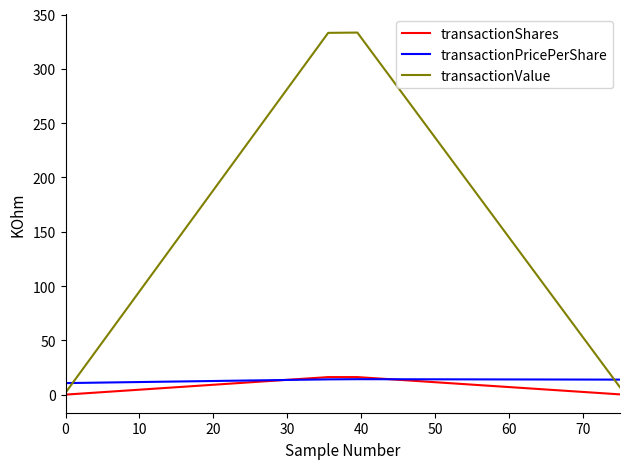

What are all the series names shown in the legend?

transactionShares, transactionPricePerShare, transactionValue